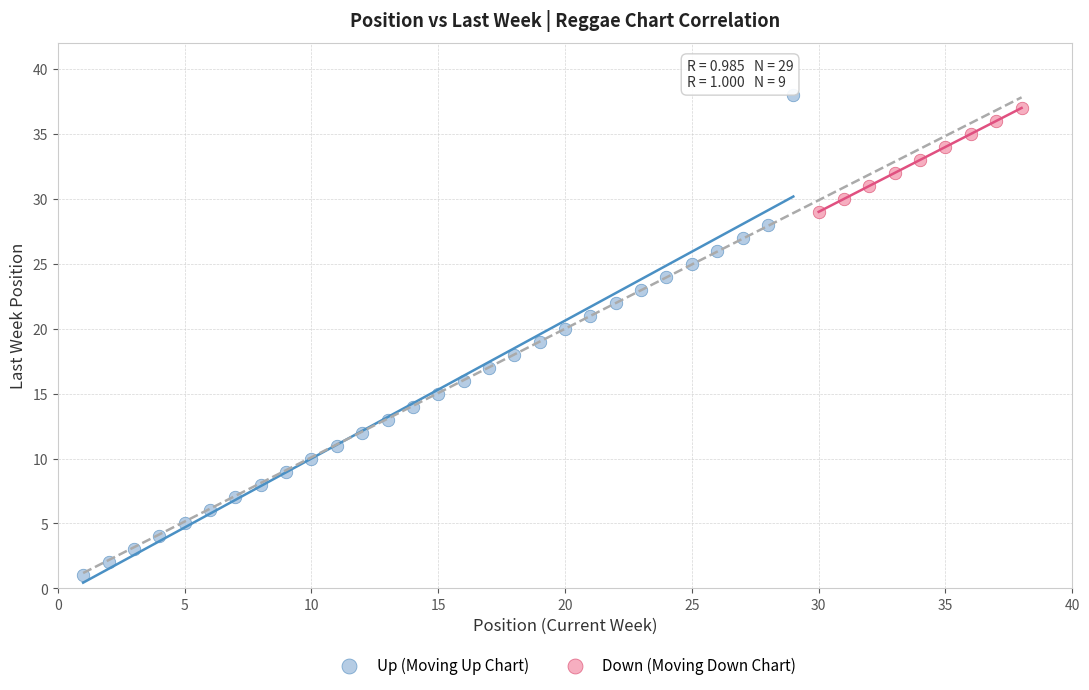

Which series has the largest Y range (max minus min)?

Up (Moving Up Chart)